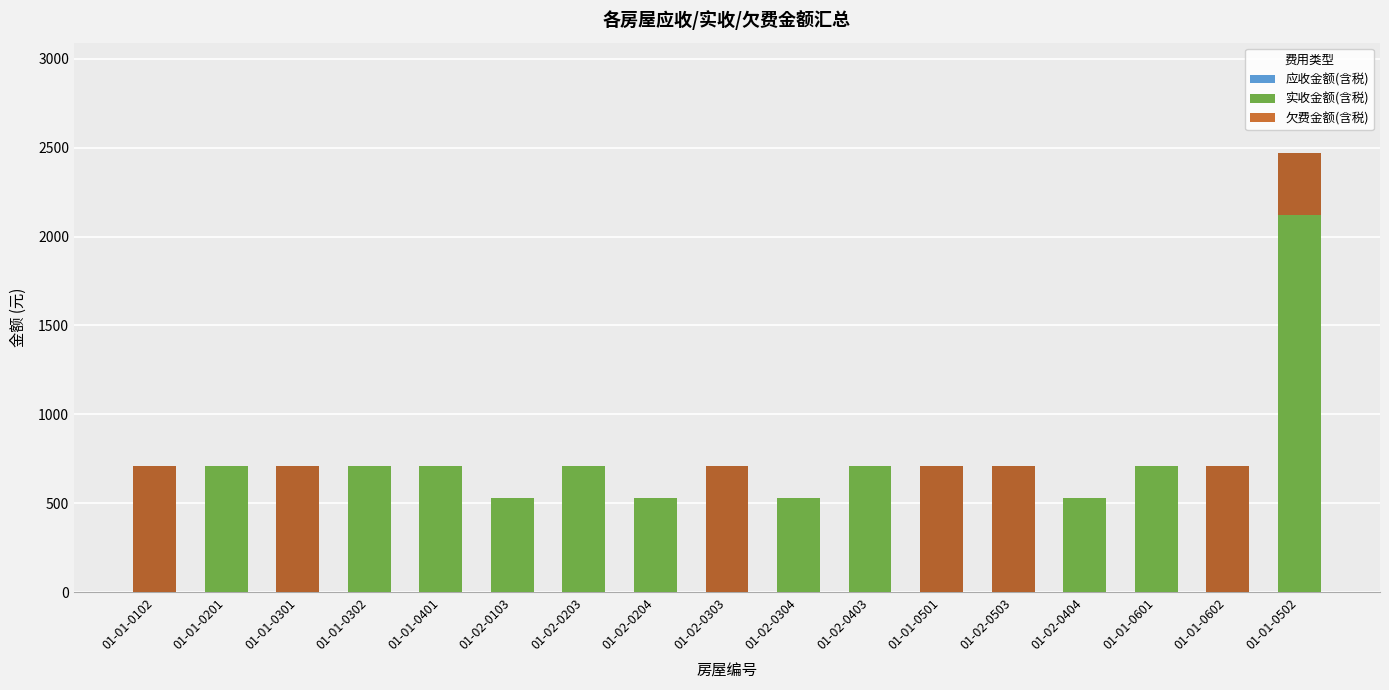

Where does the 实收金额(含税) series first go above 531?

01-01-0201